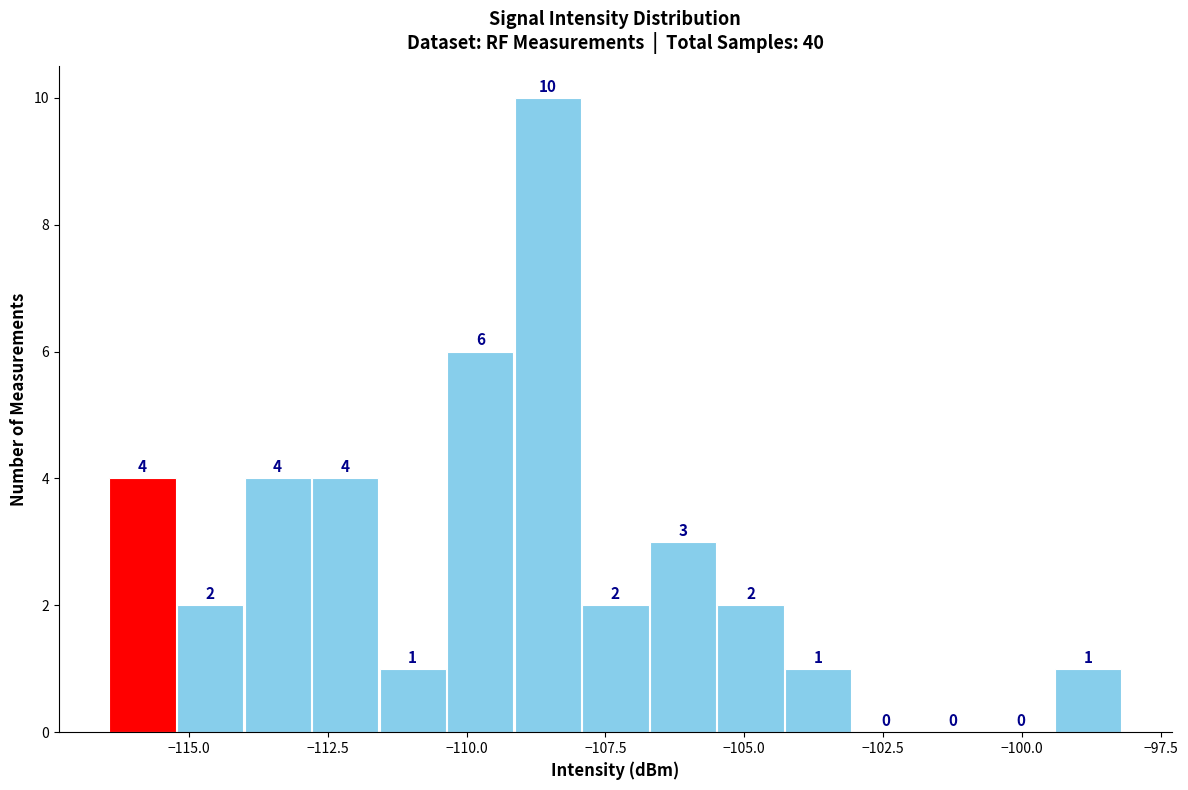

Read against the x-axis, roughly where is the centre of the tallest bar?

-108.5